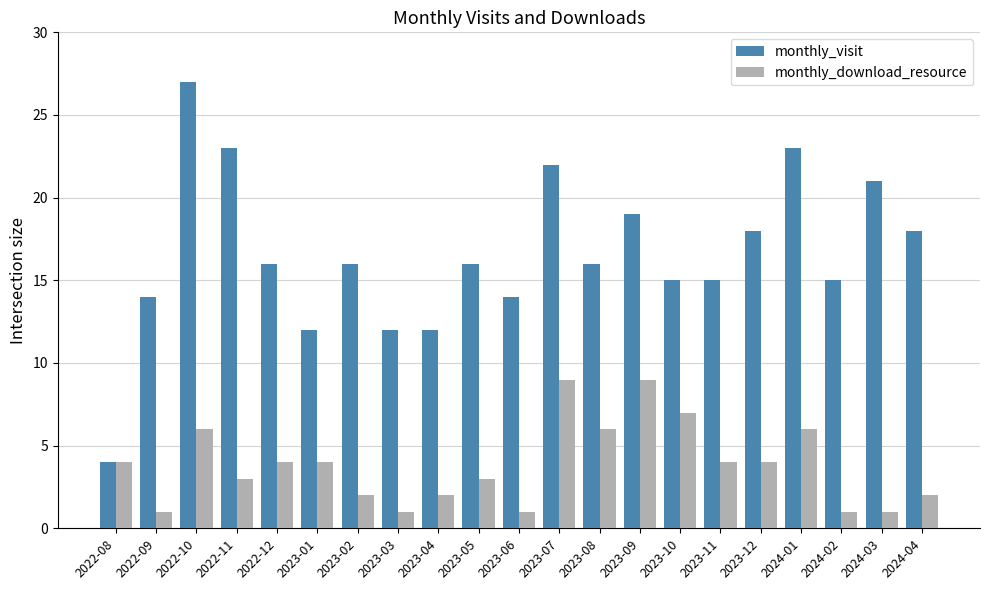

Which category has the highest value across all series?

2022-10